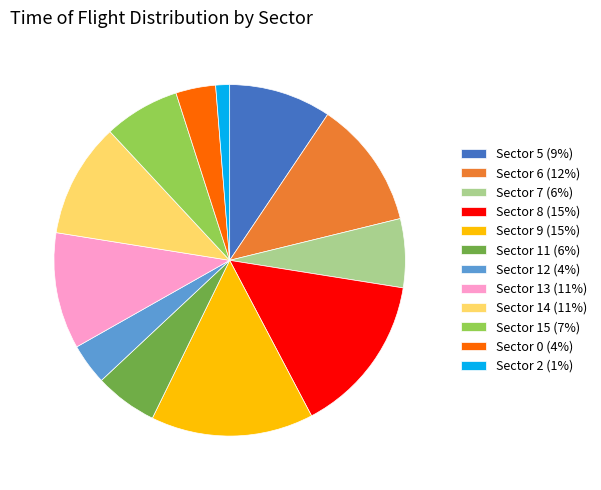

Combined, do Sector 7 (6%) and Sector 0 (4%) account for over 50%?

No